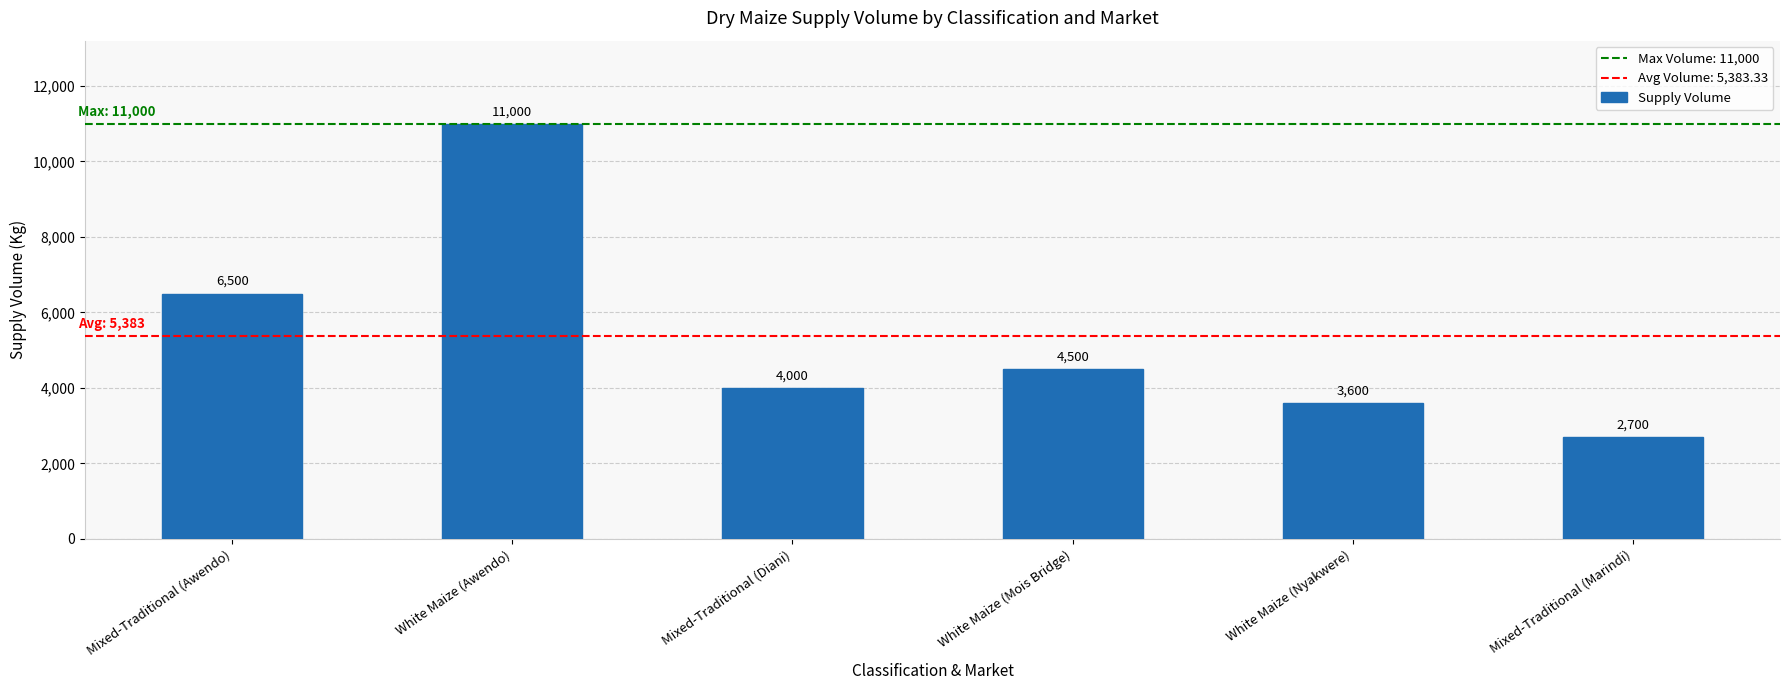

Rank the categories by value from highest to lowest.

White Maize (Awendo), Mixed-Traditional (Awendo), White Maize (Mois Bridge), Mixed-Traditional (Diani), White Maize (Nyakwere), Mixed-Traditional (Marindi)